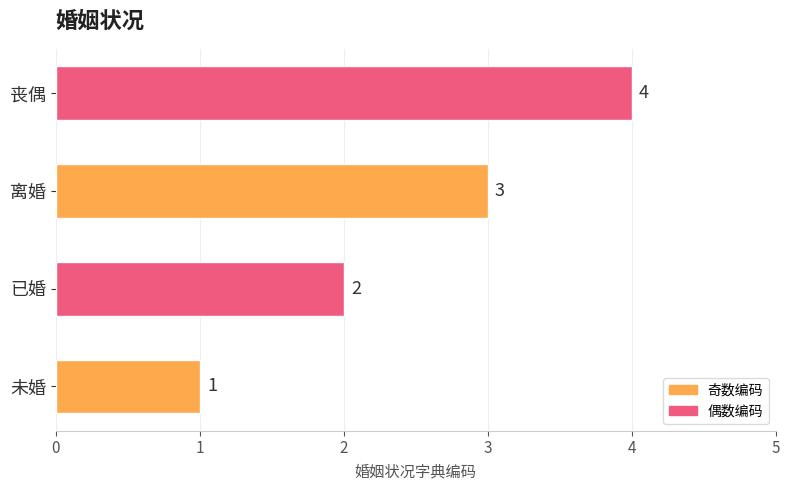

Where is the data nearest to the value 2?

已婚